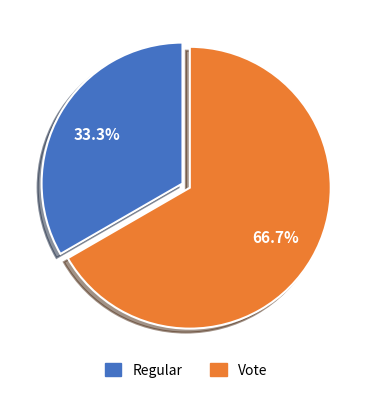

What percentage is the Regular slice, to the nearest percent?

33%